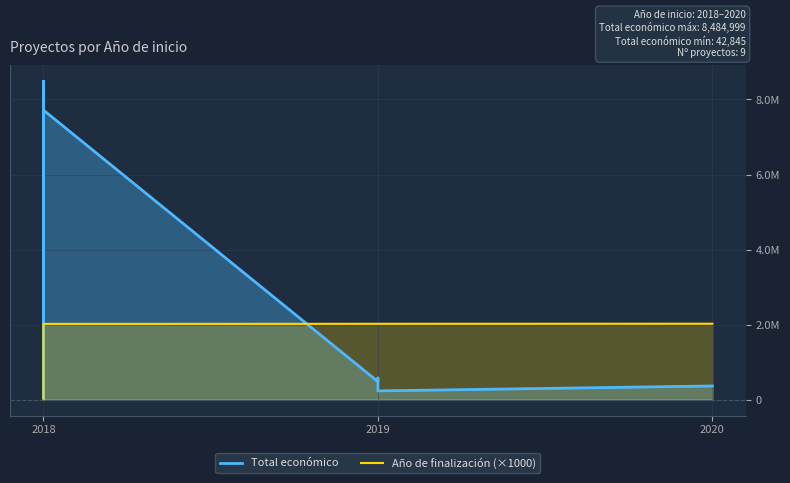

Which series changed the most between 6 and 7?

Total económico